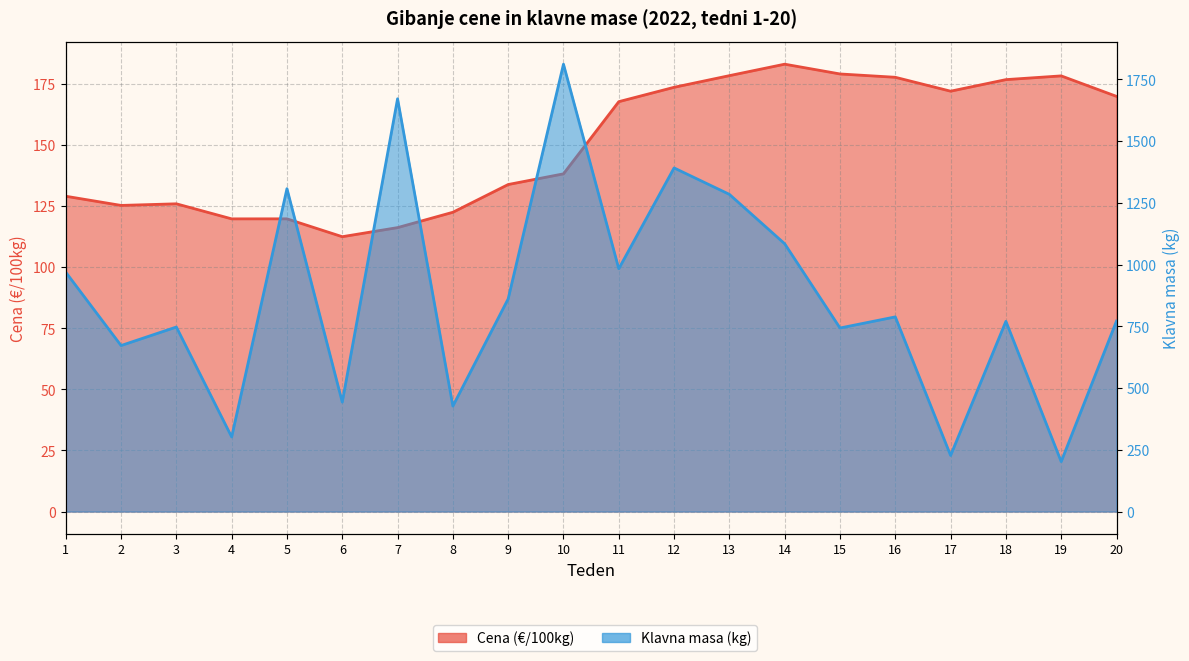

Which category has the highest value across all series?

10